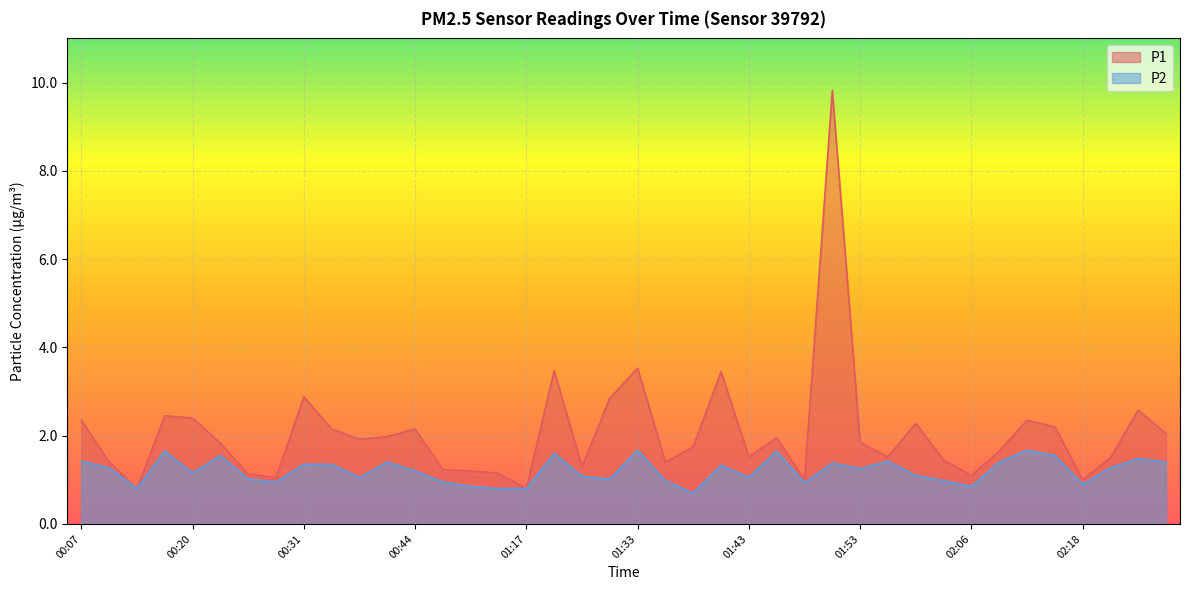

At which label is P2 closest to 1?

00:26